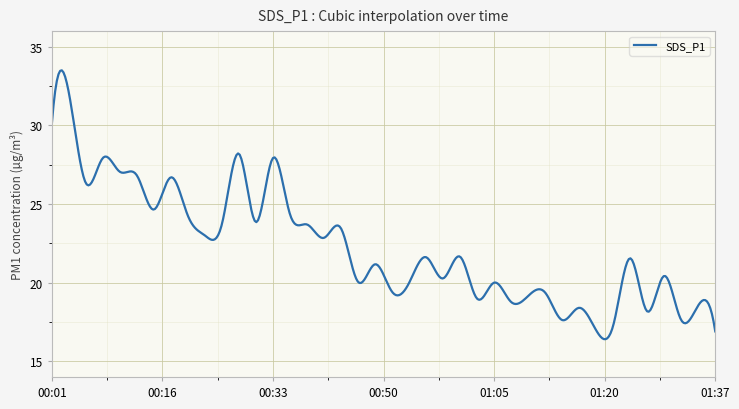

Does the chart have visible grid lines?

Yes